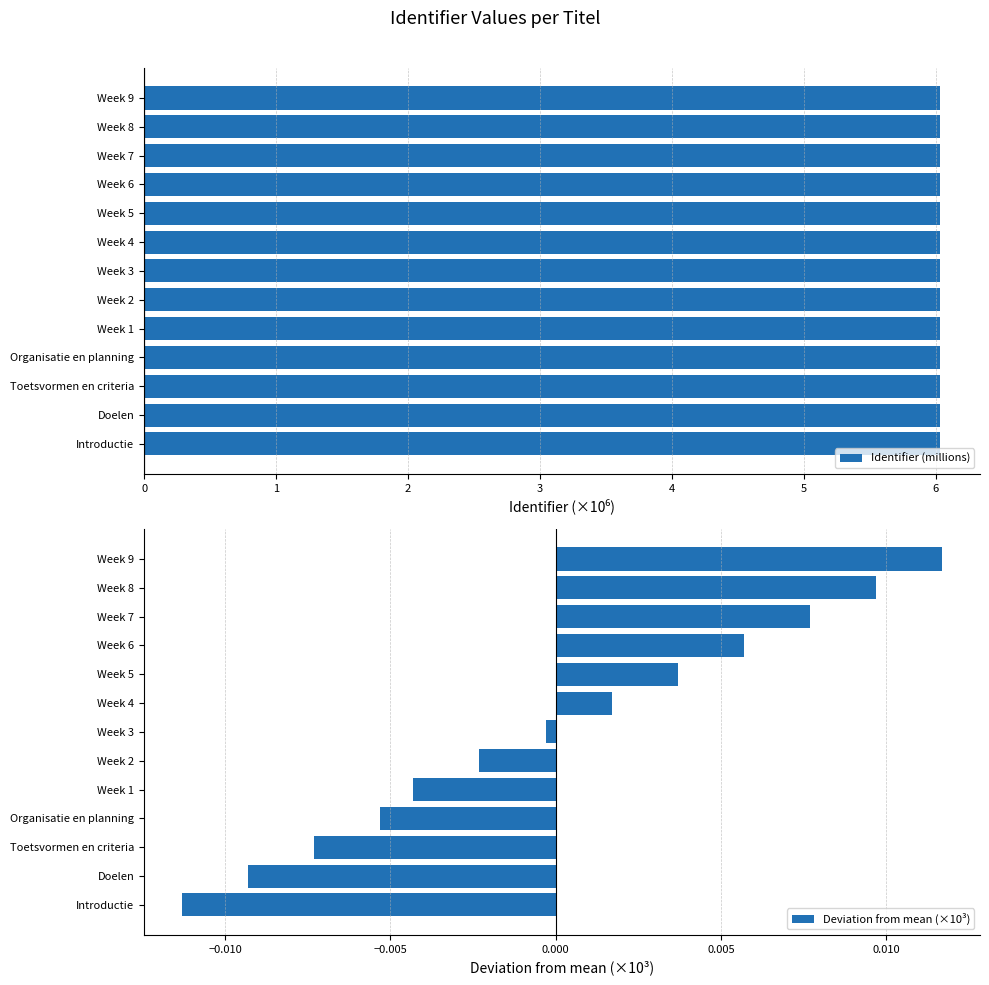

How many distinct data groups are displayed?

2